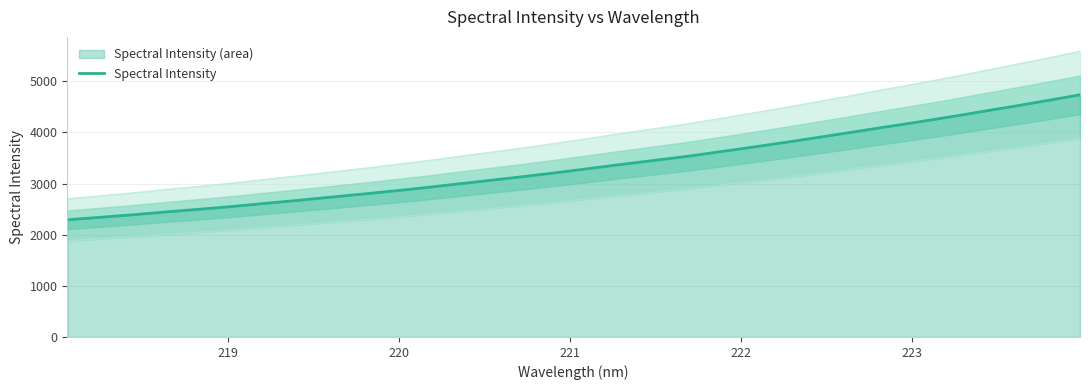

How many distinct data groups are displayed?

1